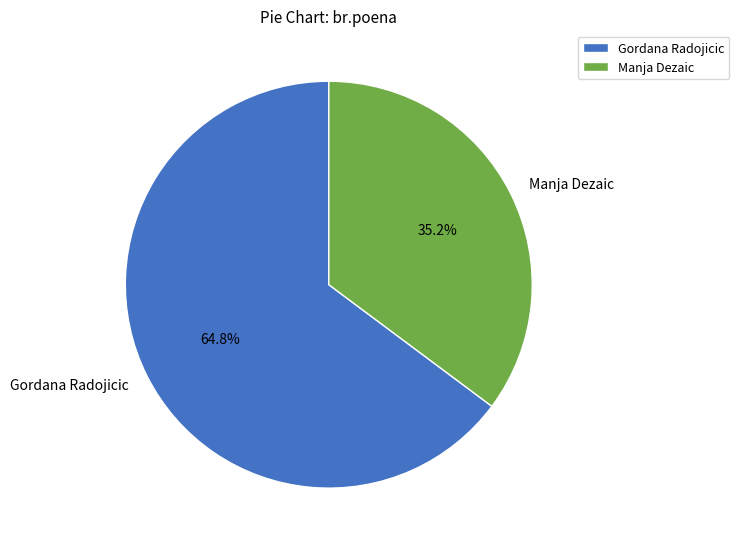

What is the ratio of the value at Manja Dezaic to the value at Gordana Radojicic?

0.5